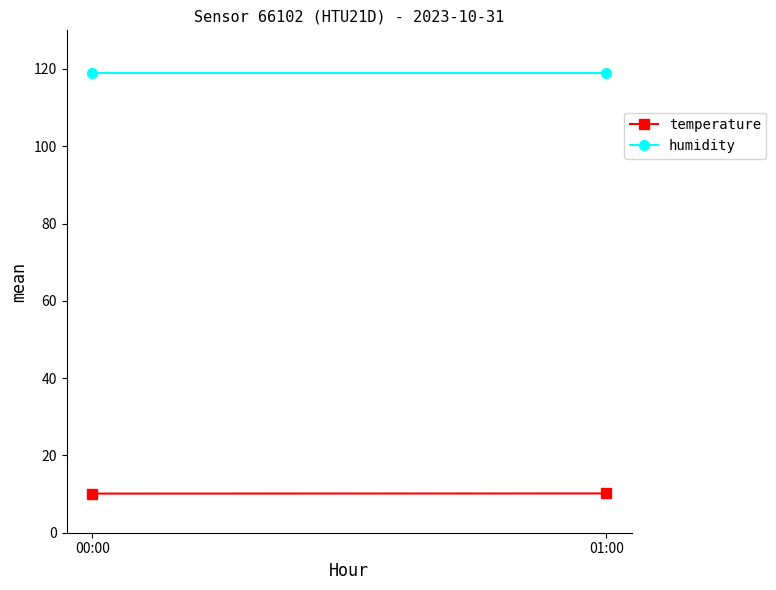

Reading left to right, extract all data points from this chart.

temperature: 00:00=10.1	01:00=10.2
humidity: 00:00=119.0	01:00=119.0